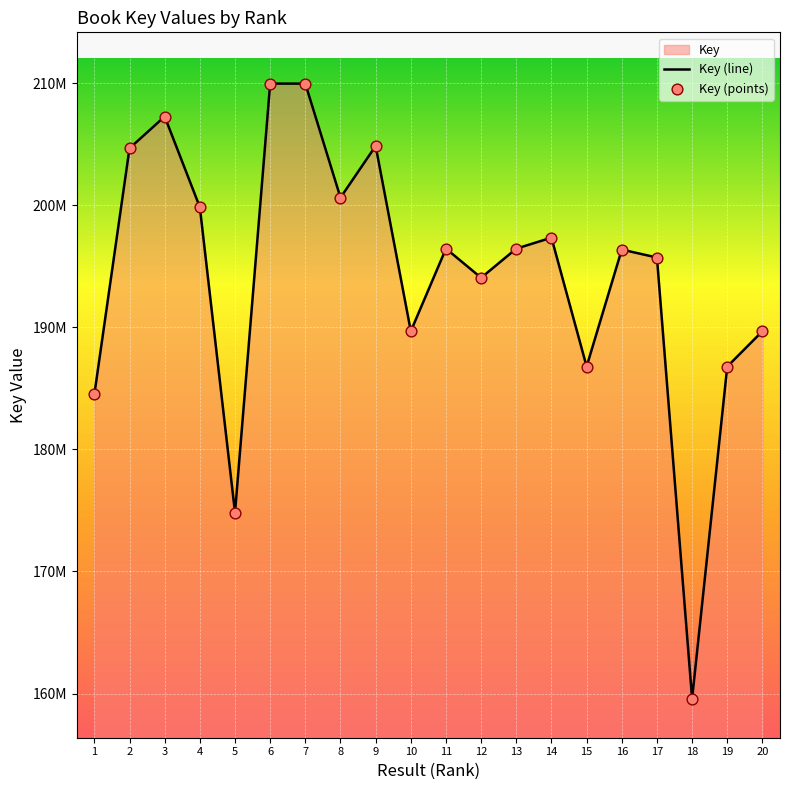

Which series contains the lowest Y value?

Key (line)